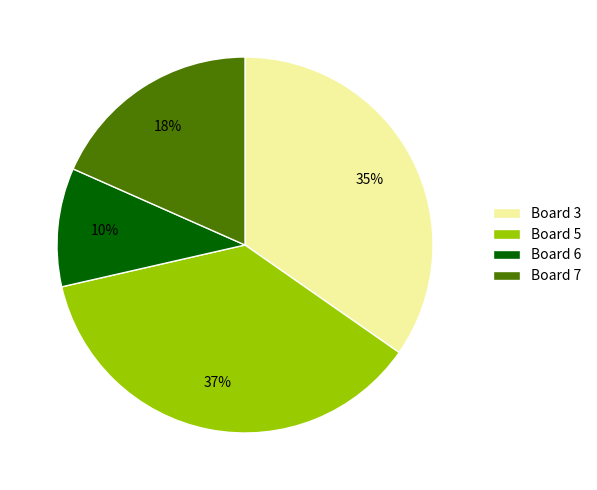

Does Board 6 represent more than half of the total?

No